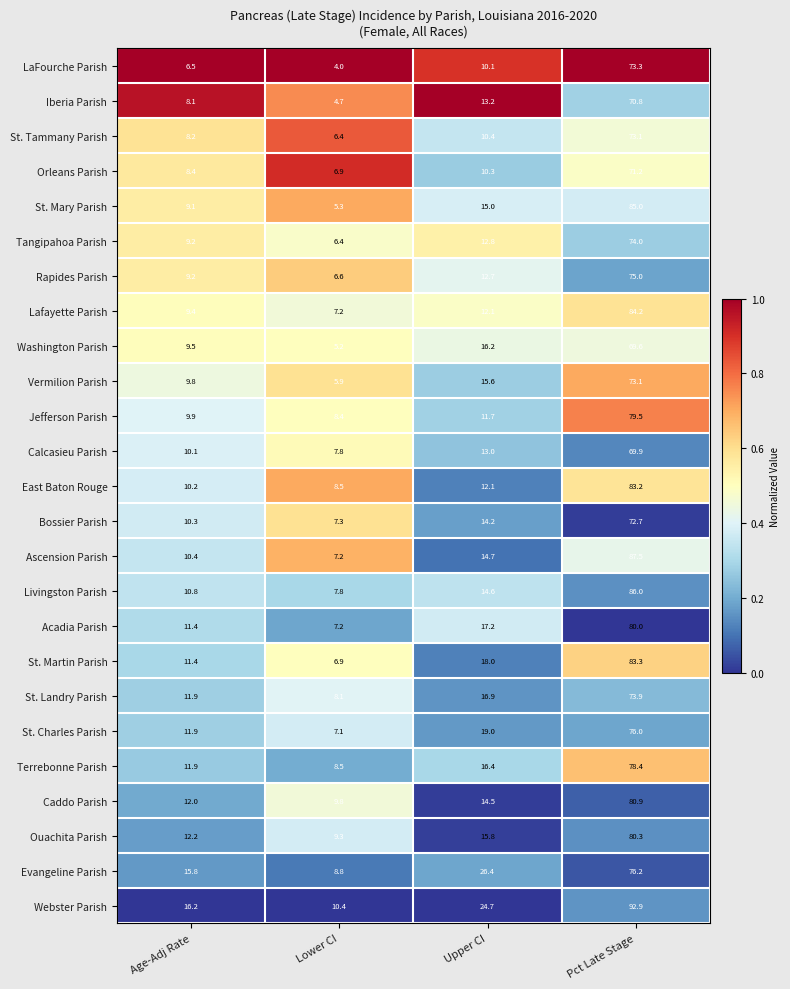

Which category has the lowest value across all series?

Lower CI